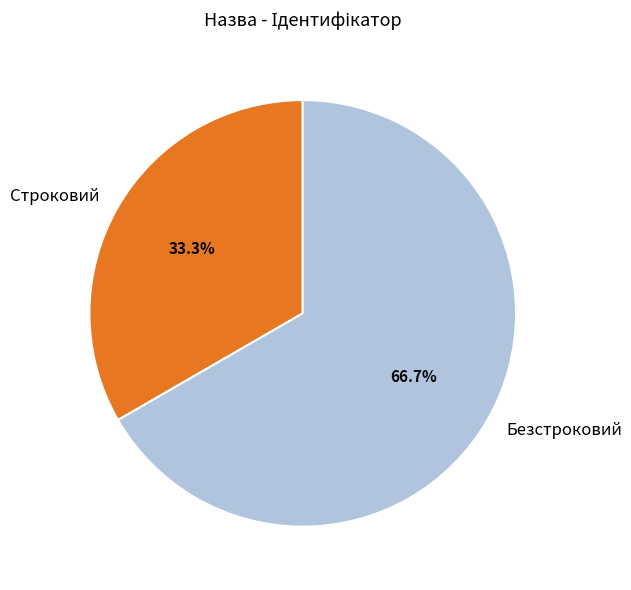

Is it true that Безстроковий is 67% of the pie?

True